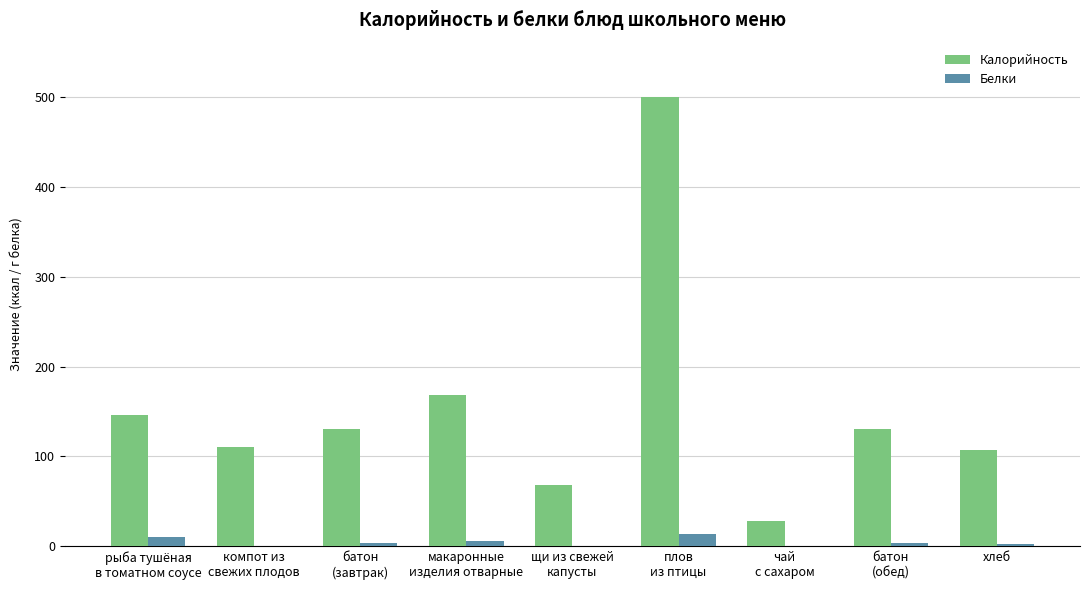

Which series has the largest total across all categories?

Калорийность